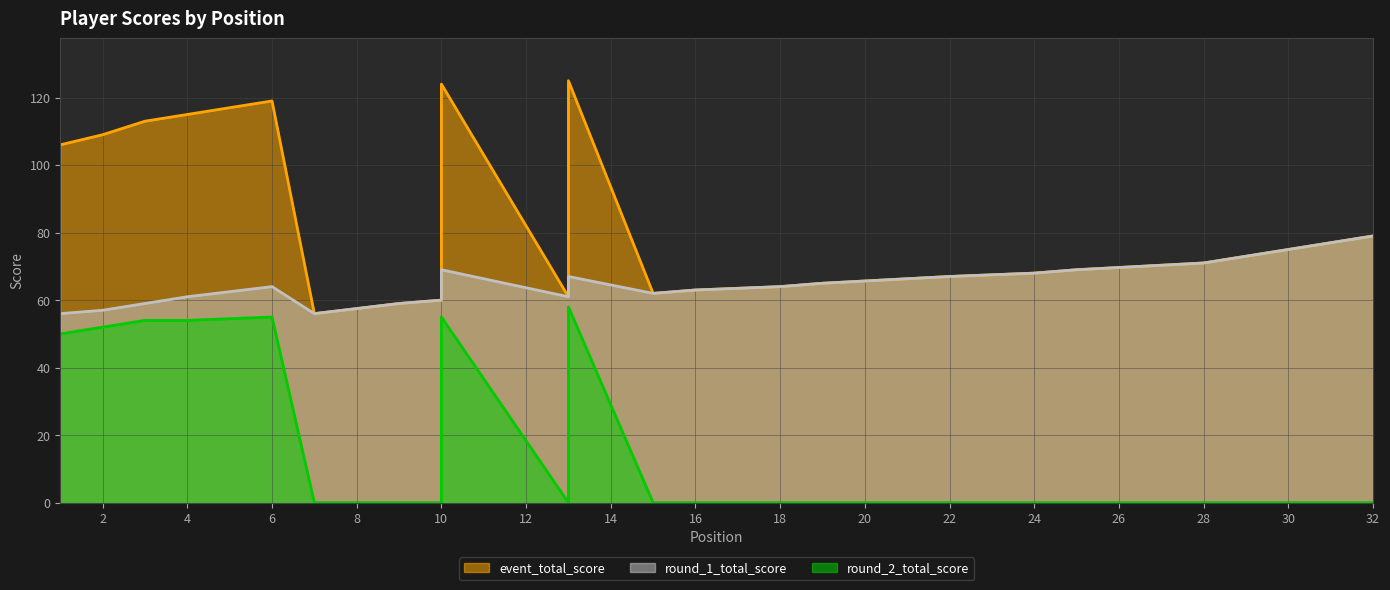

What is the sum of all event_total_score values?

2503